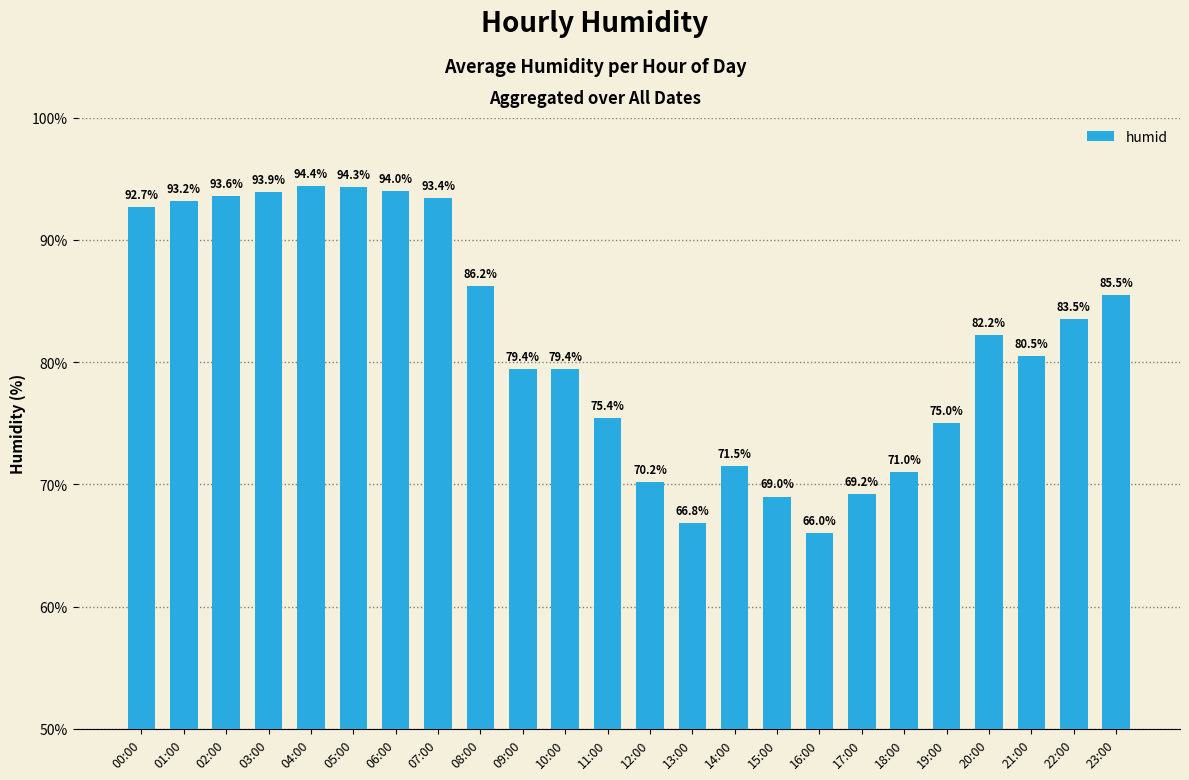

True or false: the data shows 94.4 at 04:00.

True